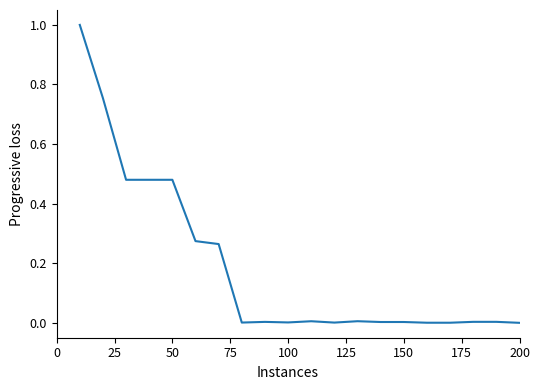

What is the difference between the maximum and minimum values?

1.0